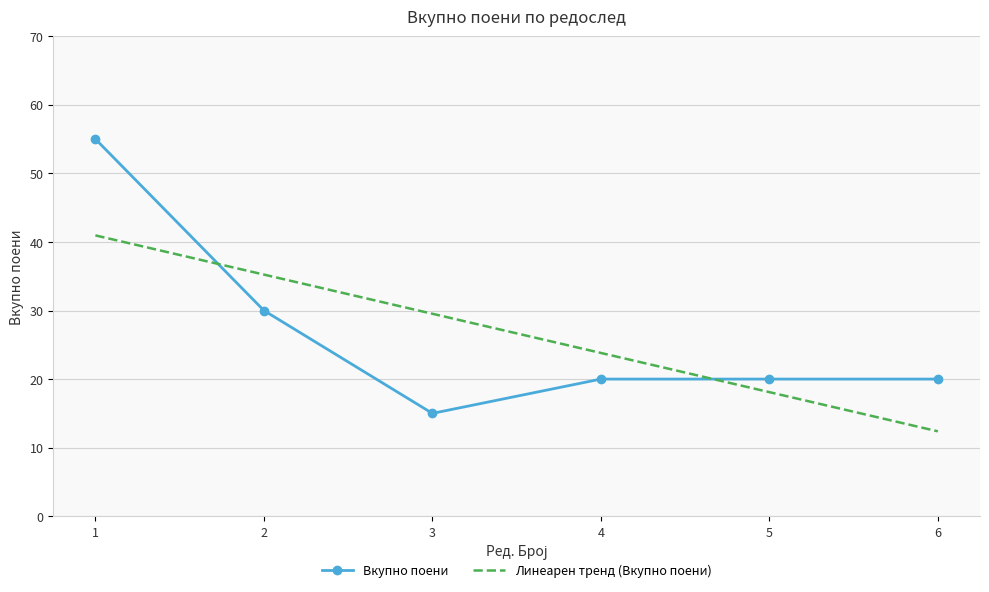

How many values exceed 20?

2